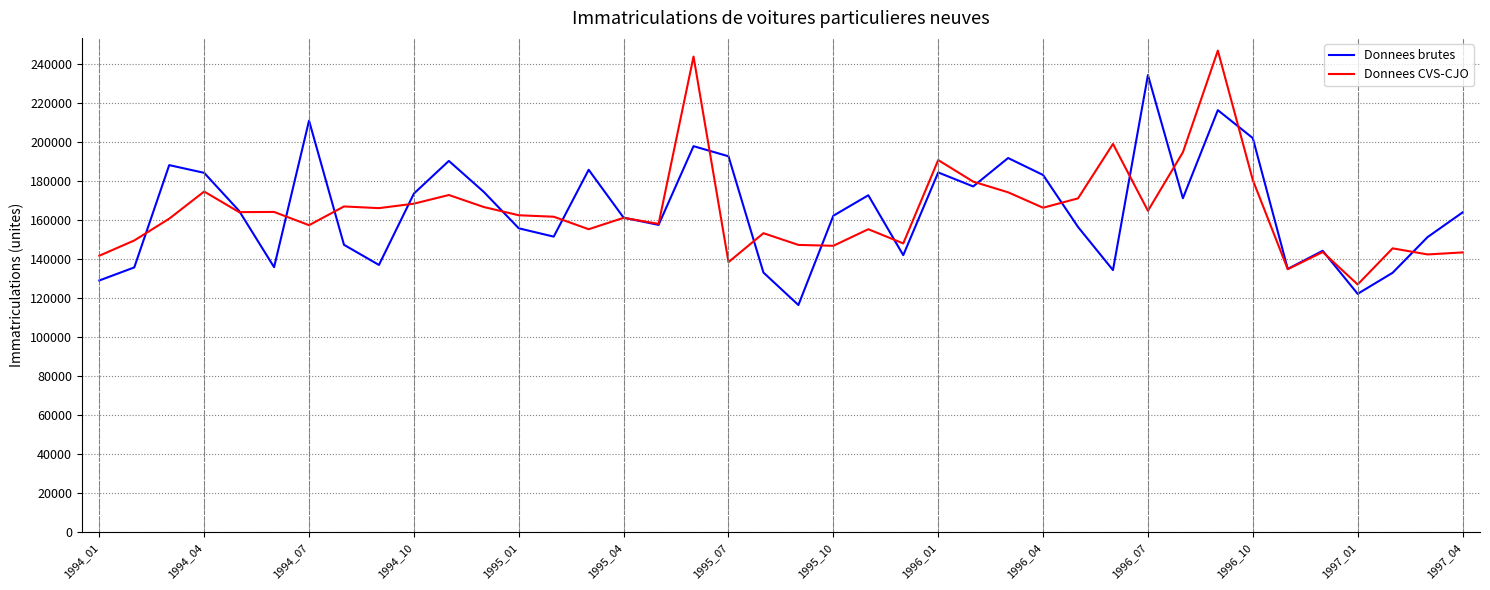

What is the greatest value displayed?

247003